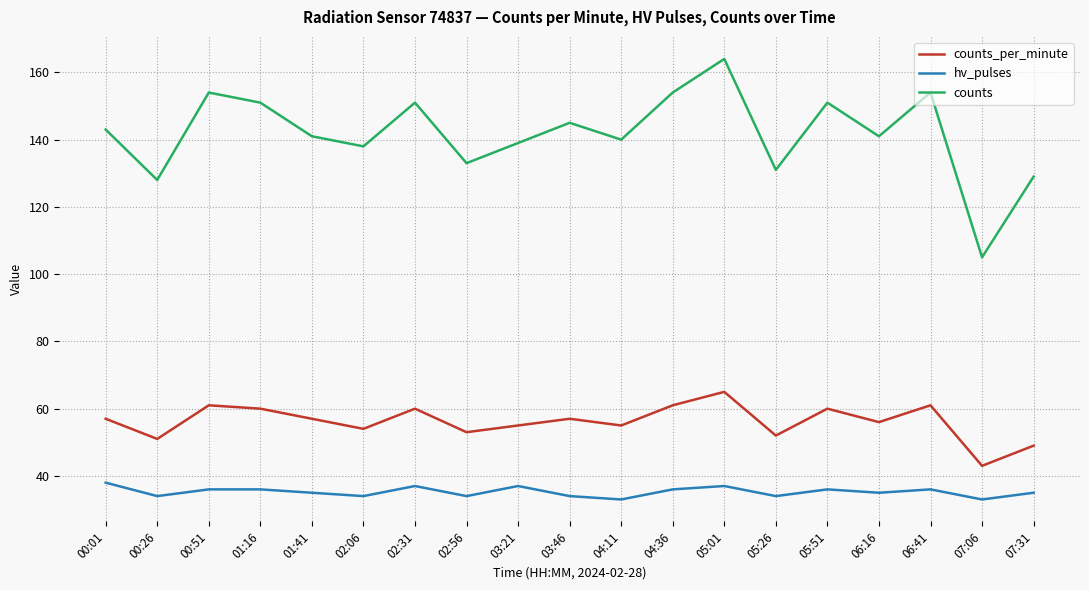

What is the sum of all counts values?

2692